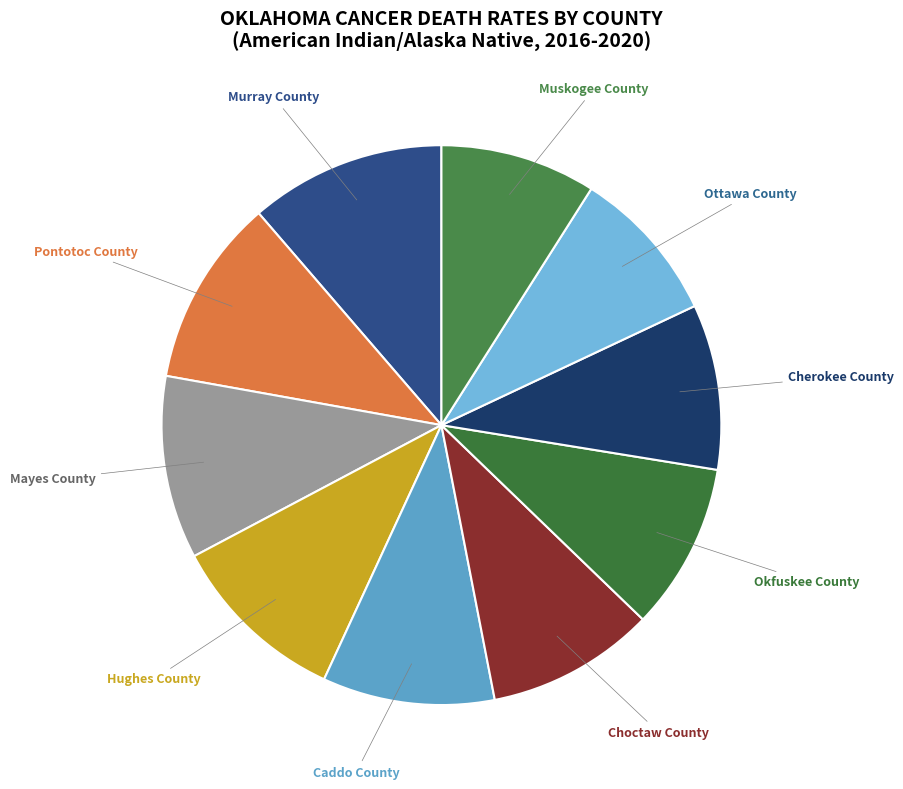

Is there any slice that represents more than half of the pie?

No